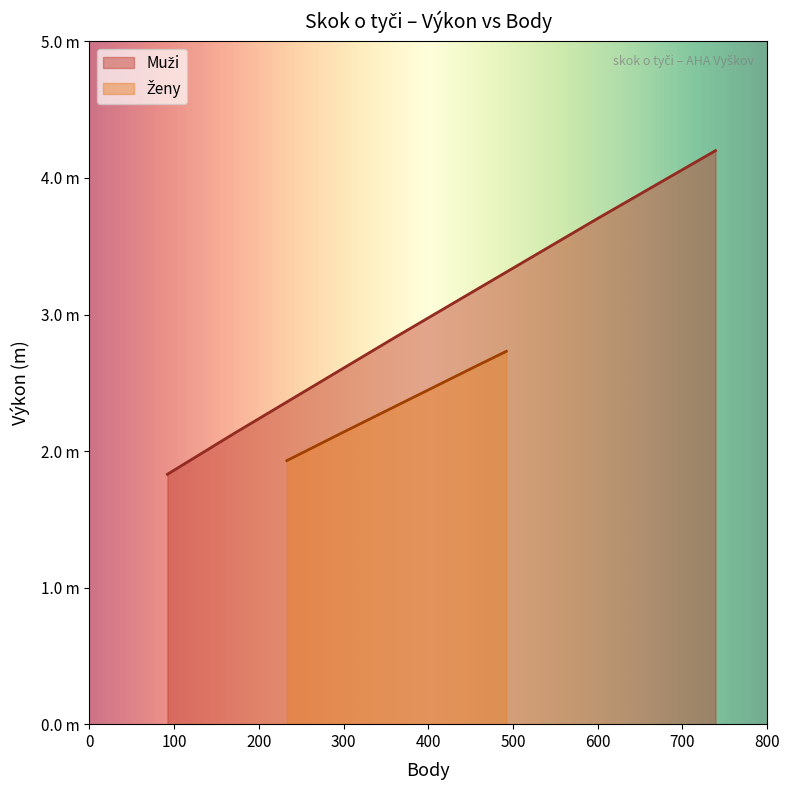

What is the difference between the second highest and minimum values?

0.7